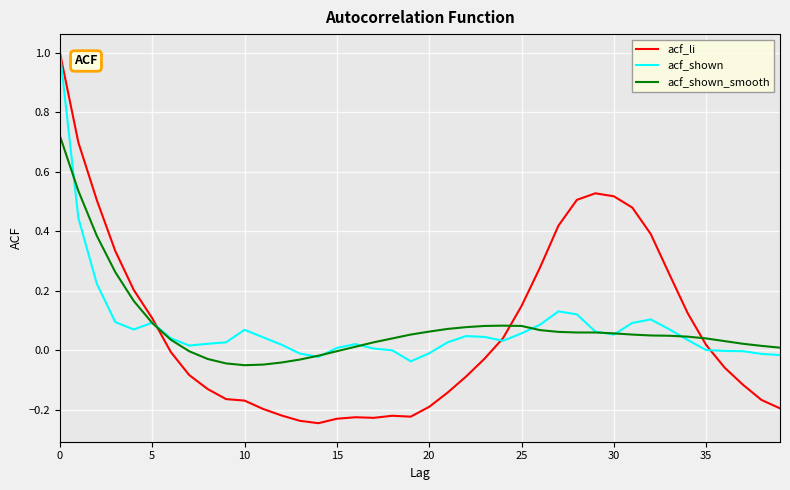

Is this an area chart (filled region under the line)?

No